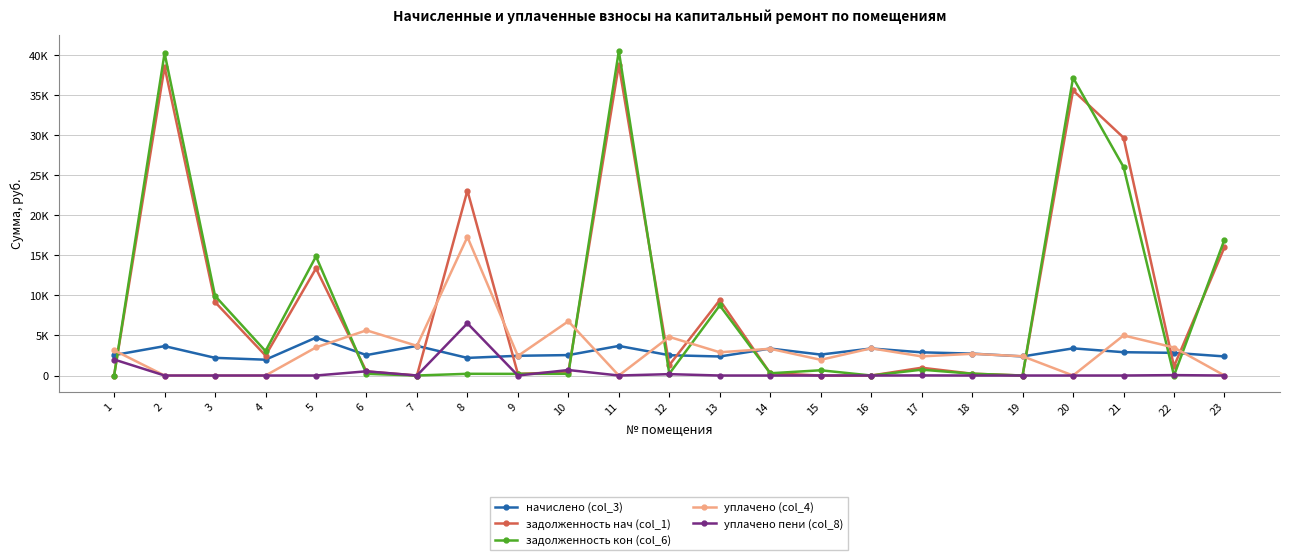

At which label does начислено (col_3) reach its peak?

5